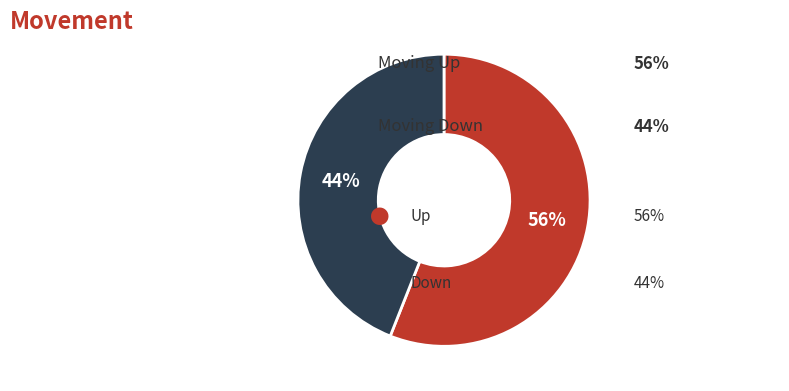

To the nearest percent, what is the average slice percentage?

50%